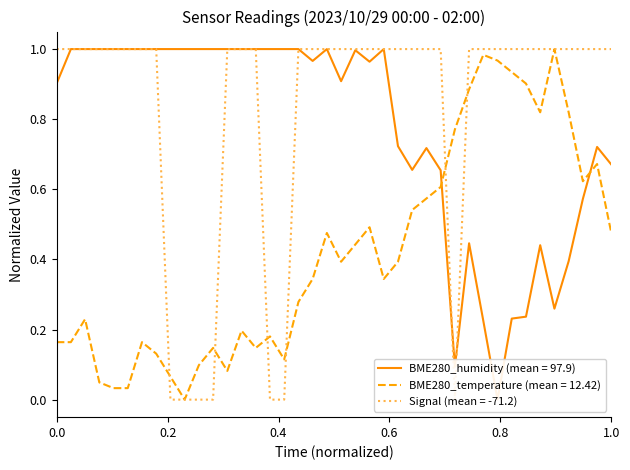

Reading left to right, what are all the values shown in this chart?

BME280_temperature: 0.2	0.2	0.2	0.0	0.0	0.0	0.2	0.1	0.1	0.0	0.1	0.1	0.1	0.2	0.1	0.2	0.1	0.3	0.3	0.5	0.4	0.4	0.5	0.3	0.4	0.5	0.6	0.6	0.8	0.9	1.0	1.0	0.9	0.9	0.8	1.0	0.8	0.6	0.7	0.5
BME280_humidity: 0.9	1.0	1.0	1.0	1.0	1.0	1.0	1.0	1.0	1.0	1.0	1.0	1.0	1.0	1.0	1.0	1.0	1.0	1.0	1.0	0.9	1.0	1.0	1.0	0.7	0.7	0.7	0.7	0.1	0.4	0.2	0.0	0.2	0.2	0.4	0.3	0.4	0.6	0.7	0.7
Signal: 1.0	1.0	1.0	1.0	1.0	1.0	1.0	1.0	0.0	0.0	0.0	0.0	1.0	1.0	1.0	0.0	0.0	1.0	1.0	1.0	1.0	1.0	1.0	1.0	1.0	1.0	1.0	1.0	0.0	1.0	1.0	1.0	1.0	1.0	1.0	1.0	1.0	1.0	1.0	1.0